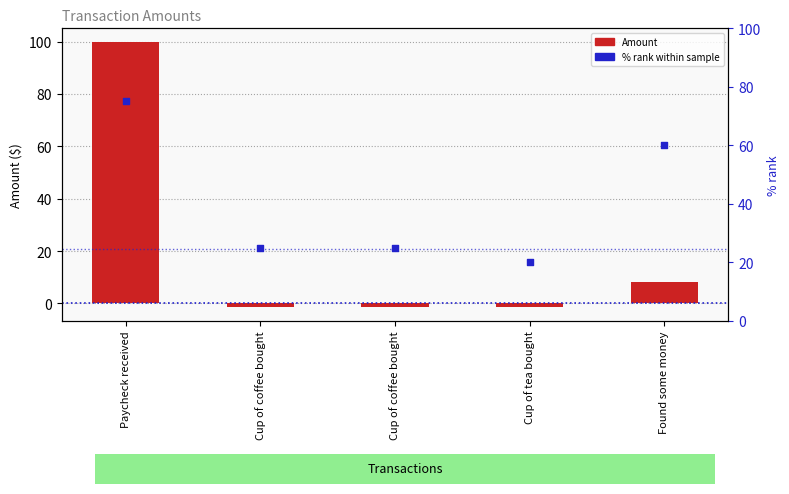

Which series reaches the maximum Y coordinate?

Amount